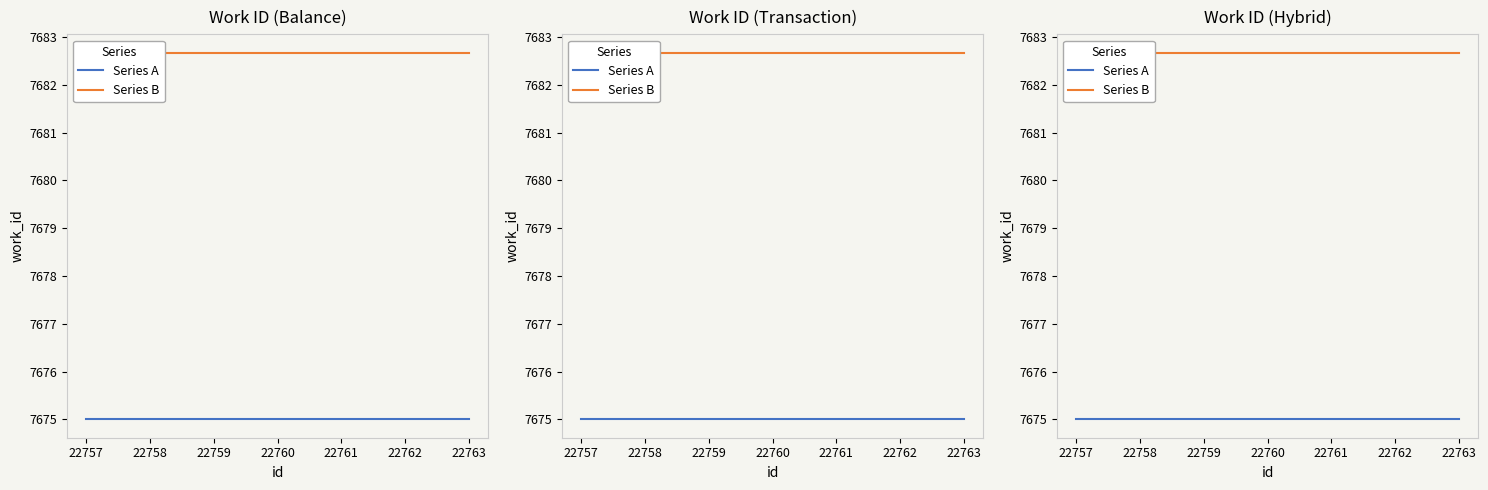

Reading left to right, extract all data points from this chart.

Series A: 7675.0	7675.0	7675.0
Series B: 7682.7	7682.7	7682.7